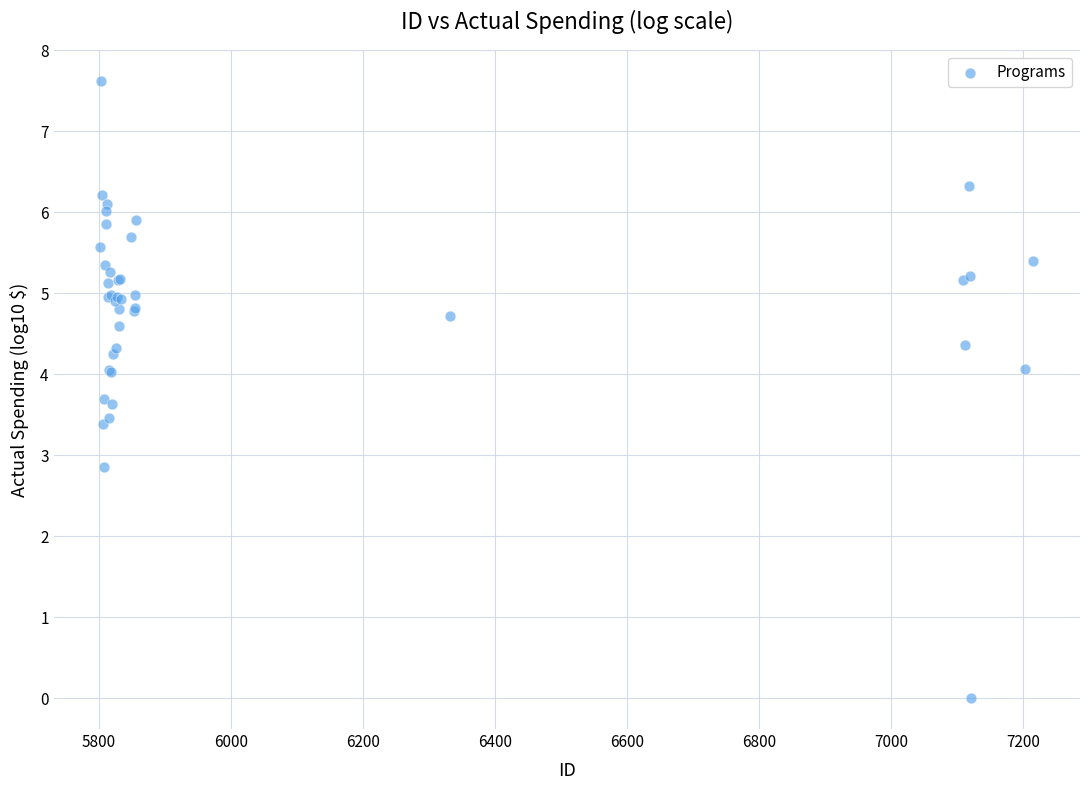

What Y value in the scatter plot is closest to 3?

2.9